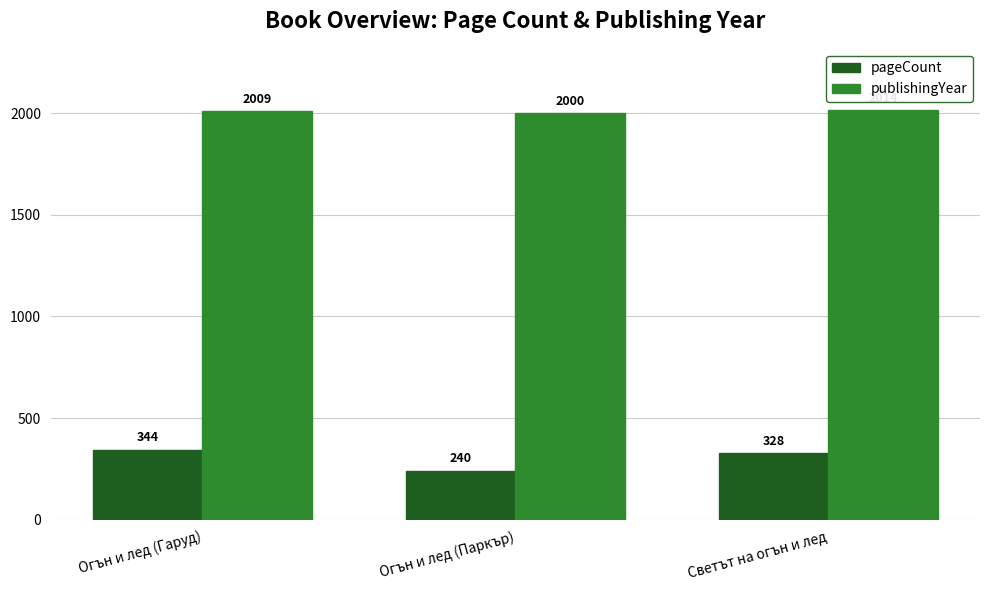

What is the minimum value shown in the chart?

240